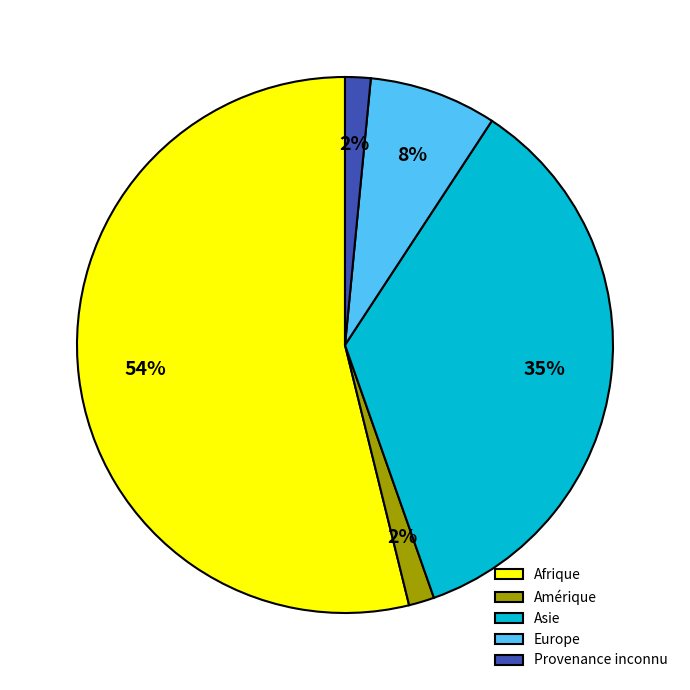

Which has a higher value, Asie or Europe?

Asie